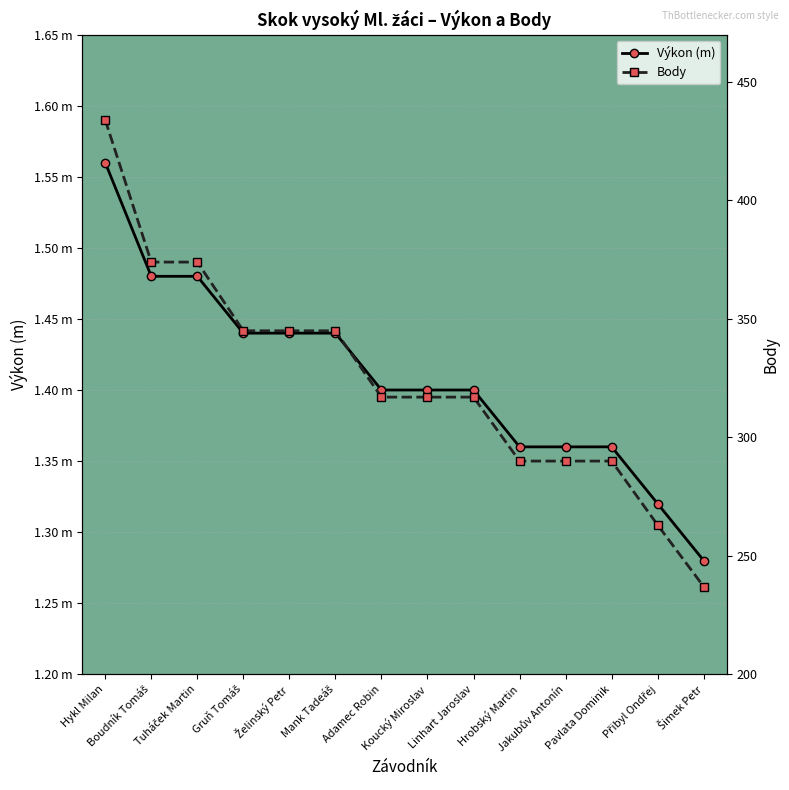

Is the value of Výkon (m) at Tuháček Martin greater than the value of Body at Tuháček Martin?

No